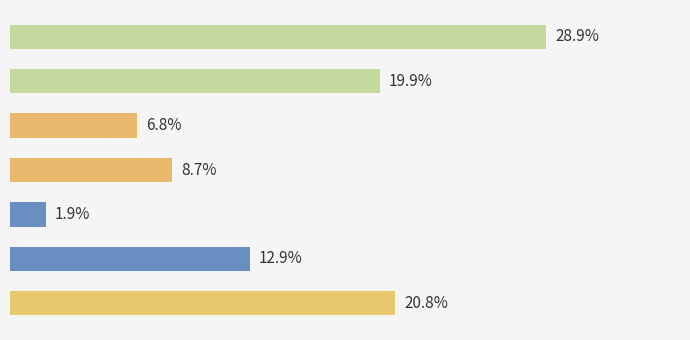

How many bars are there in total?

7